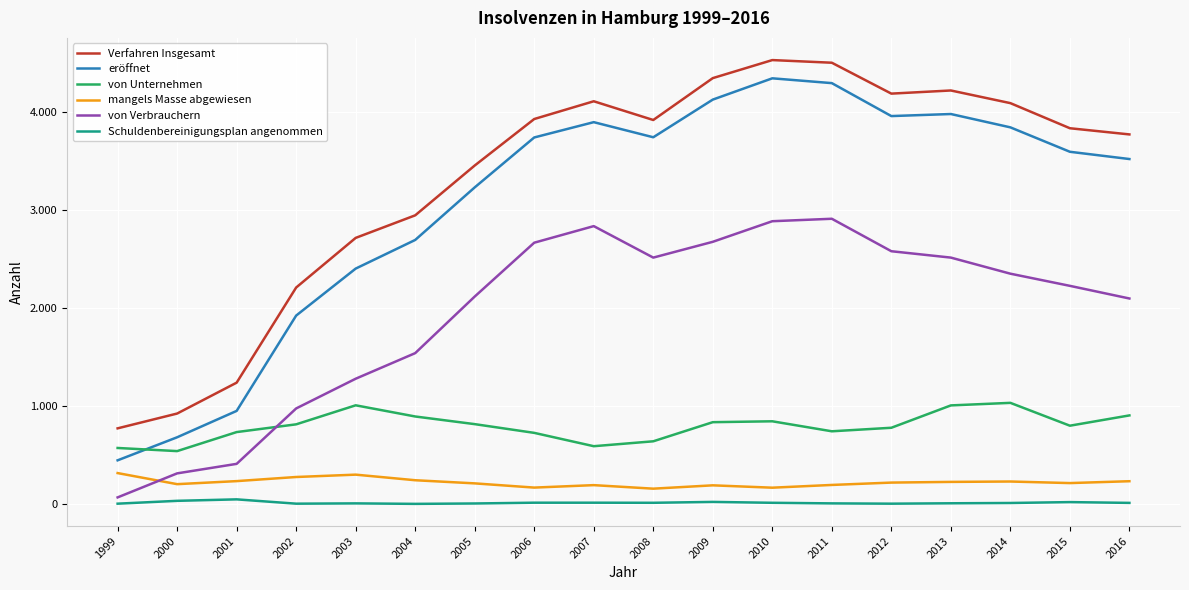

Which series has the largest total across all categories?

Verfahren Insgesamt